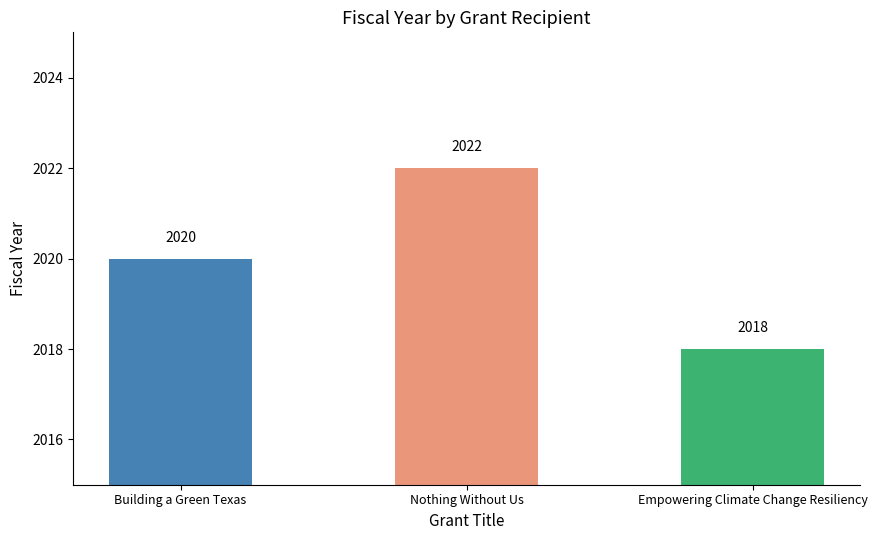

The value at Empowering Climate Change Resiliency is 2018. True or false?

True